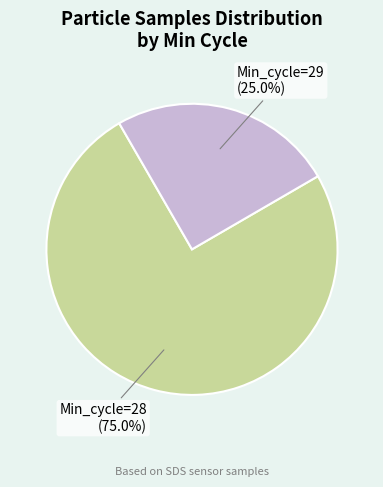

Is there any slice that represents more than half of the pie?

Yes